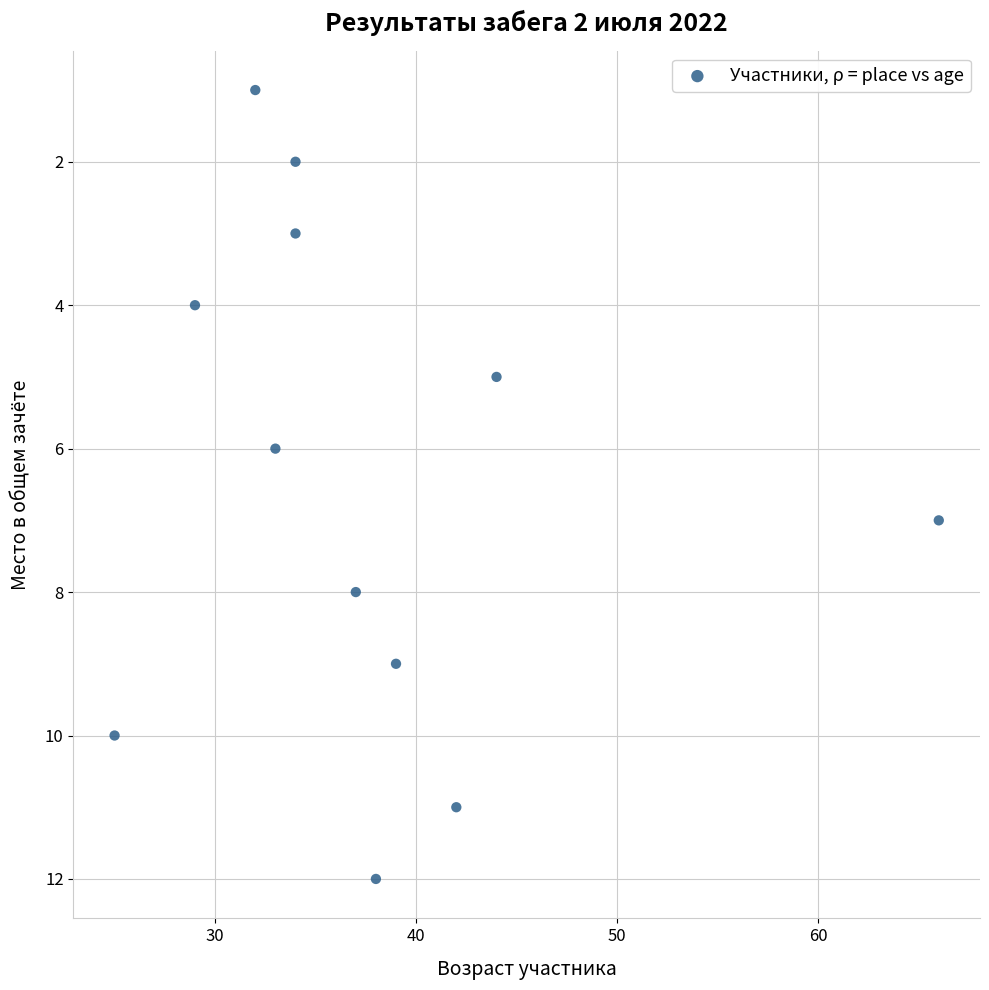

What is the range of Y values (max minus min)?

11